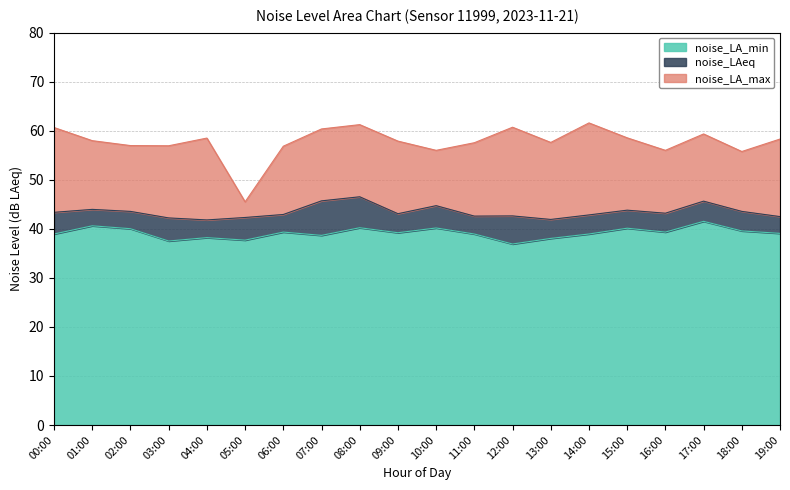

At which category is the sum across all series the highest?

08:00